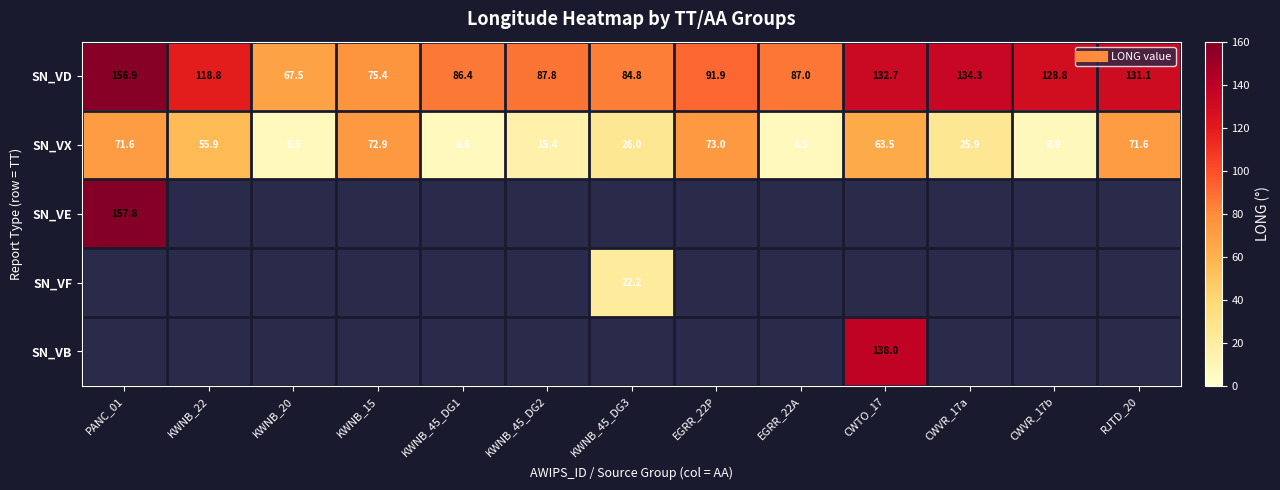

Which category has the highest value in the SN_VX series?

EGRR_22P